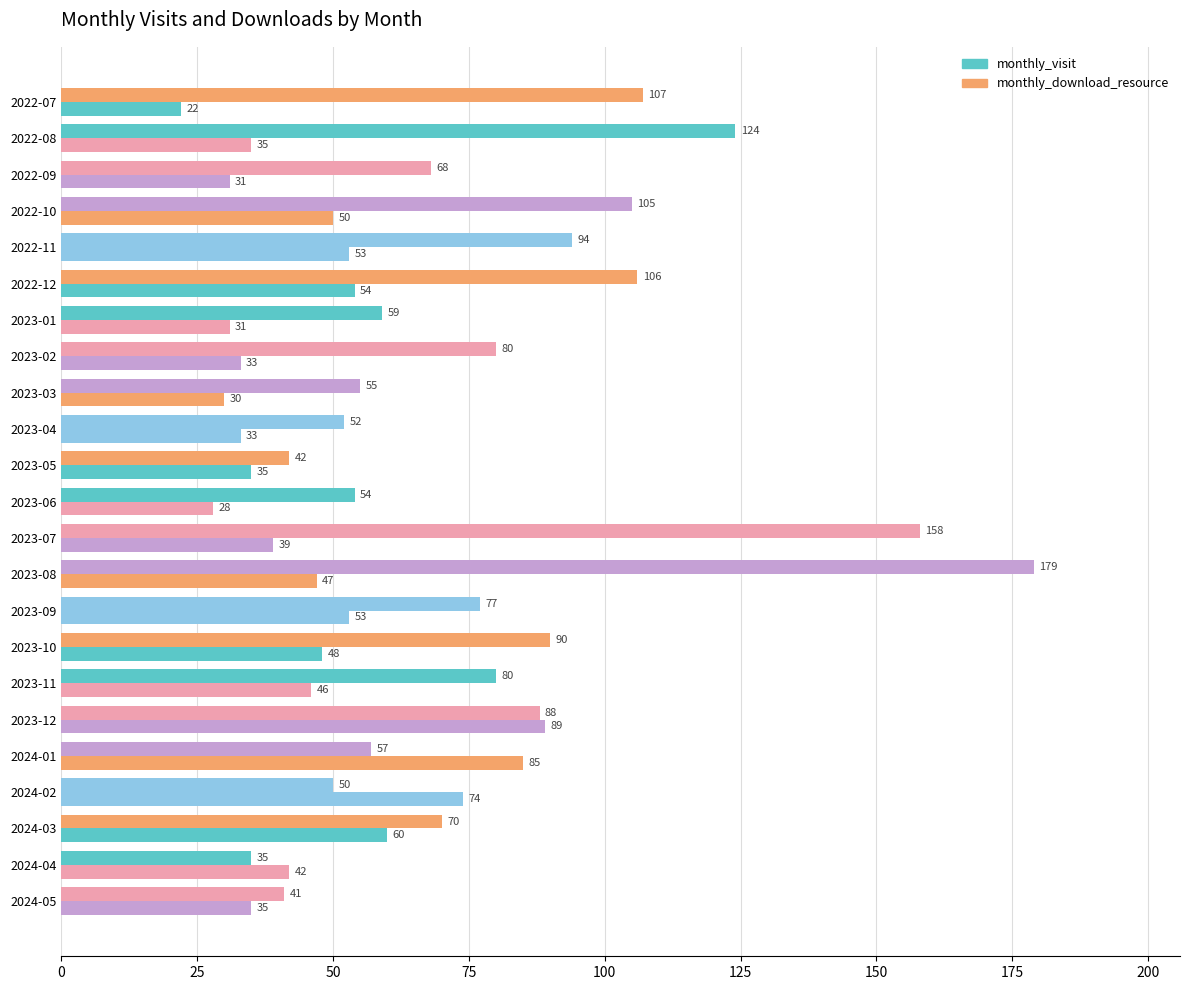

How many values in the monthly_visit series are below 42?

11